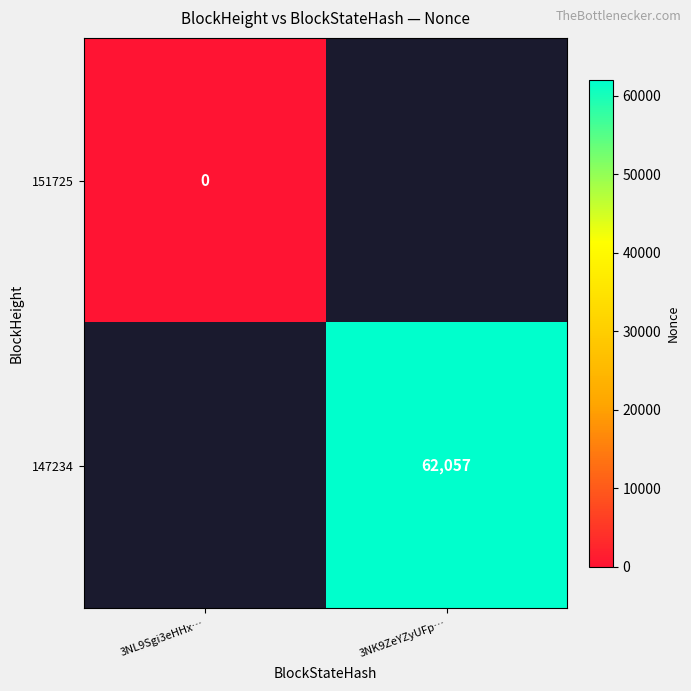

Is the value of 147234 at 3NK9ZeYZyUFp… greater than the value of 151725 at 3NL9Sgi3eHHx…?

Yes